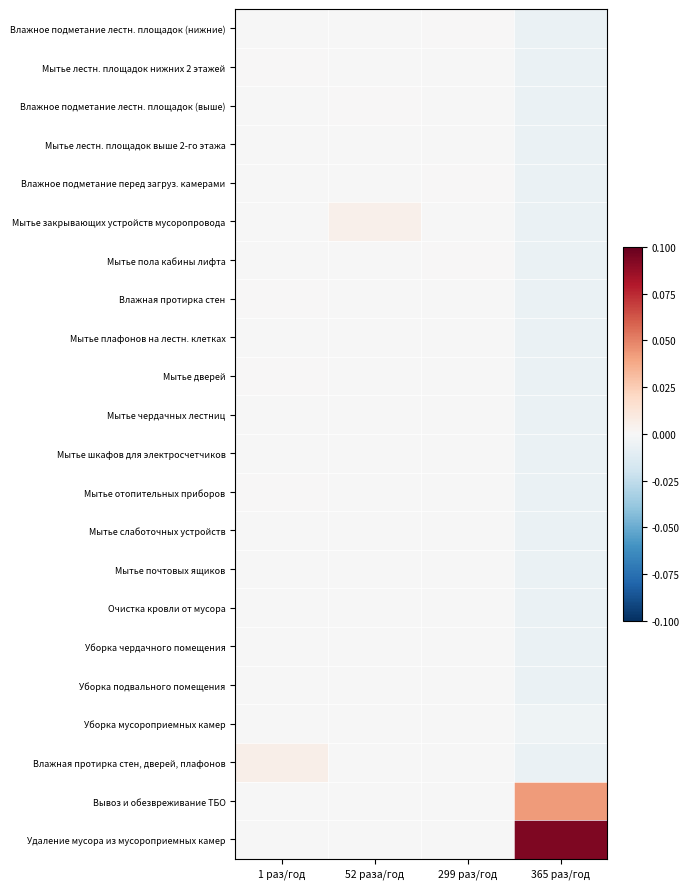

Which has a higher value, 1 раз/год or 52 раза/год?

52 раза/год